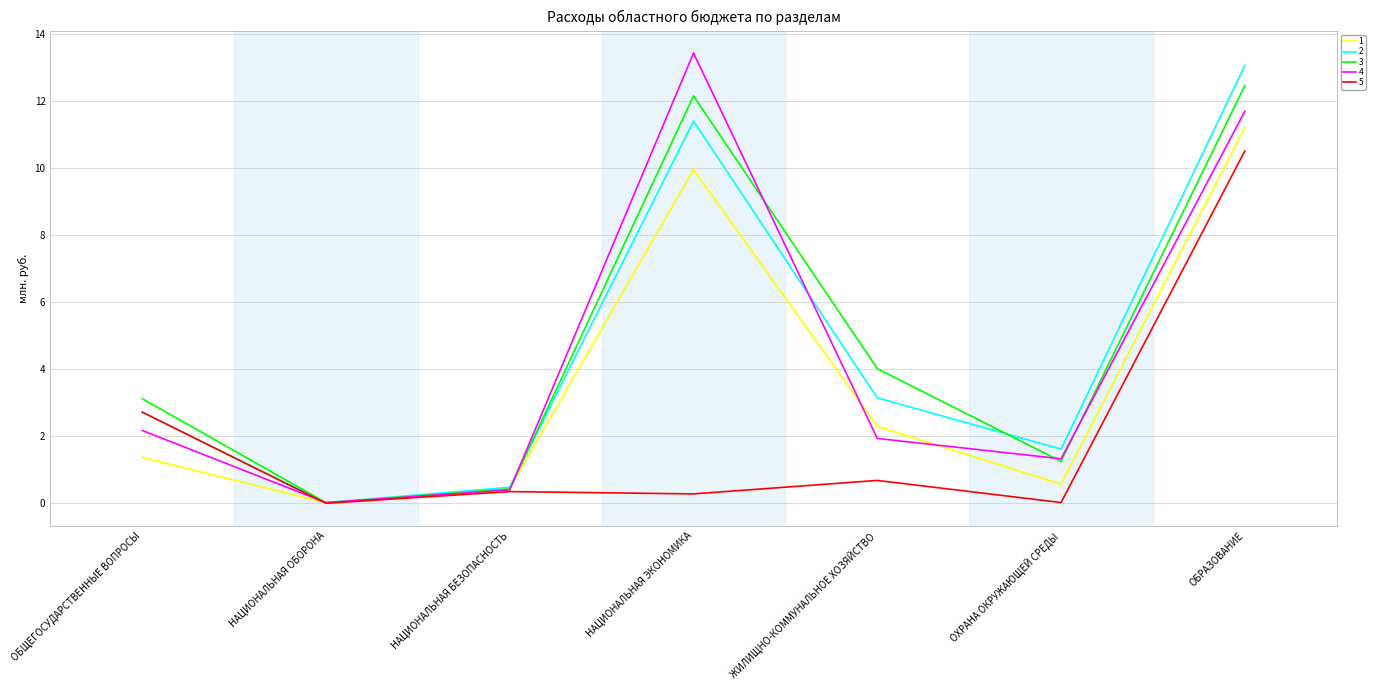

What is the total value across all series at НАЦИОНАЛЬНАЯ ОБОРОНА?

0.1